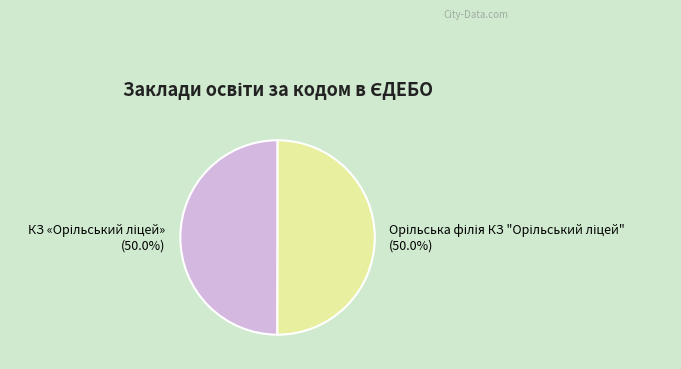

How many segments does this pie chart have?

2